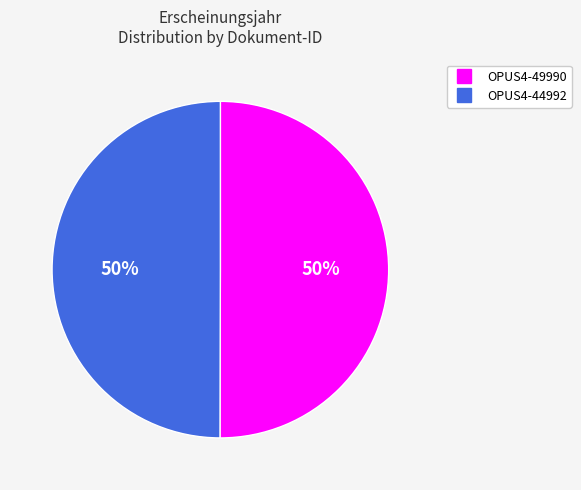

How many slices are in this pie chart?

2